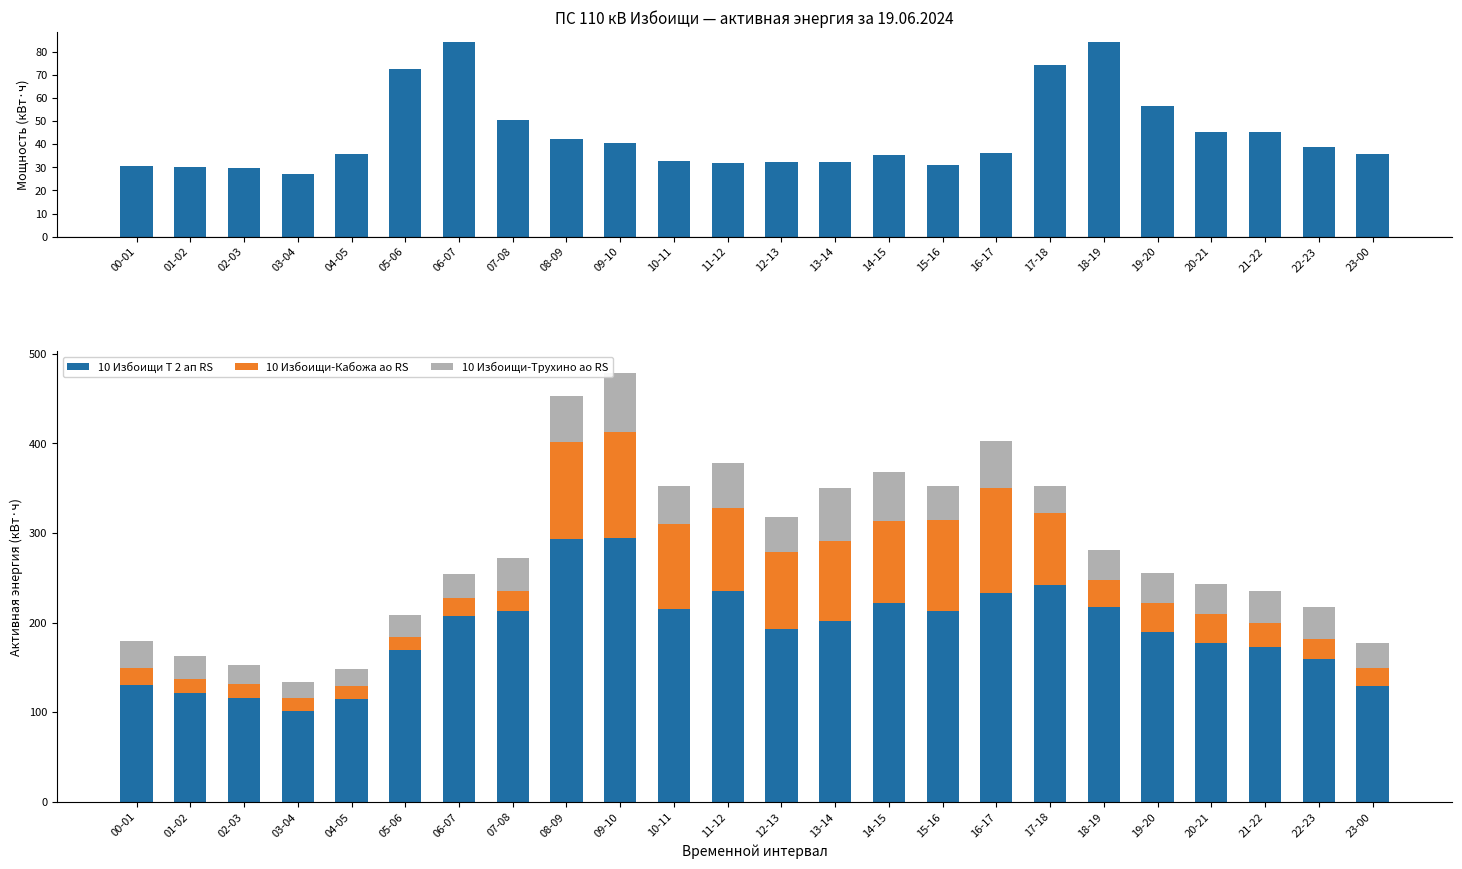

How many categories are shown in the chart?

24